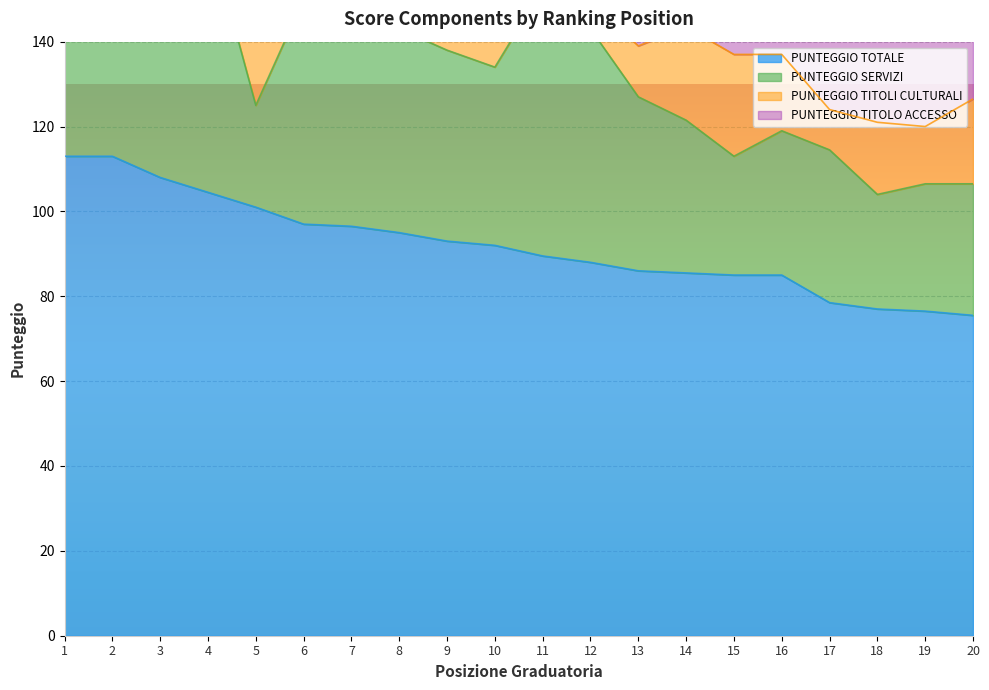

What is the total value across all series at 14?

171.0